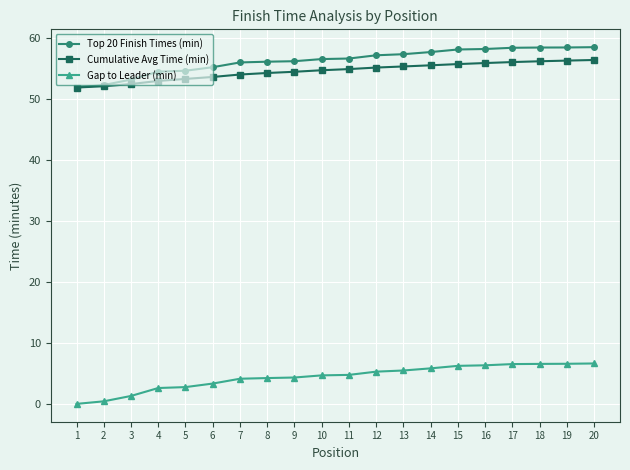

Between 1 and 14, which series saw the biggest shift?

Gap to Leader (min)